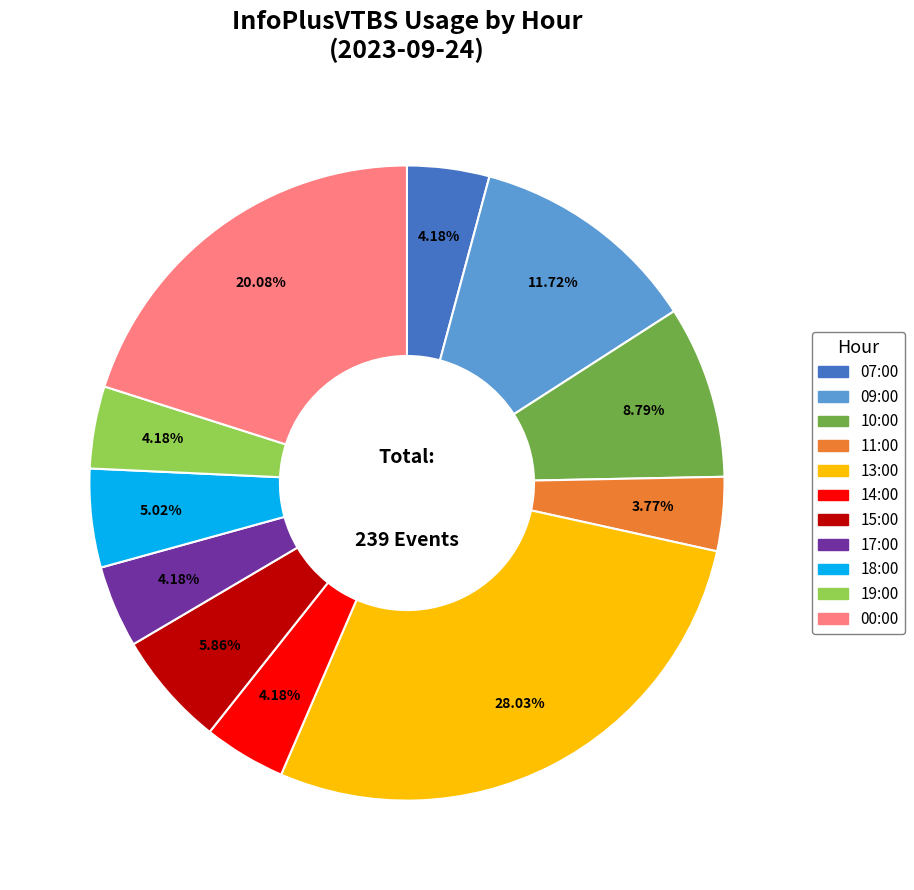

To the nearest percent, what portion does 10:00 represent?

9%